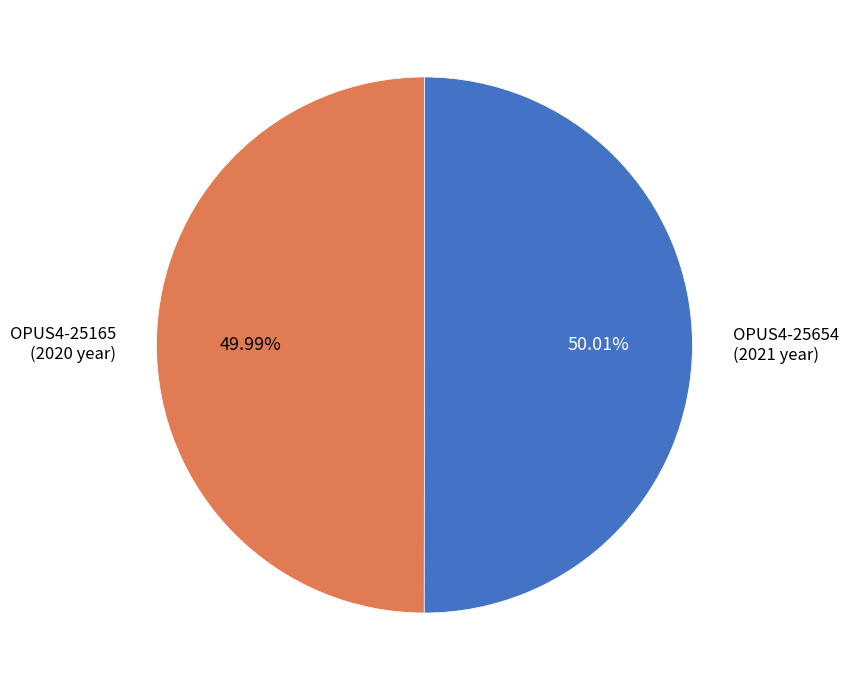

Is there a majority slice in this chart?

Yes